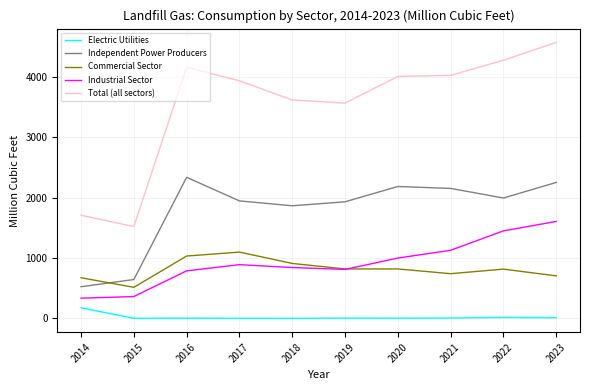

What is the difference between the second highest and second lowest values in the Industrial Sector series?

1089